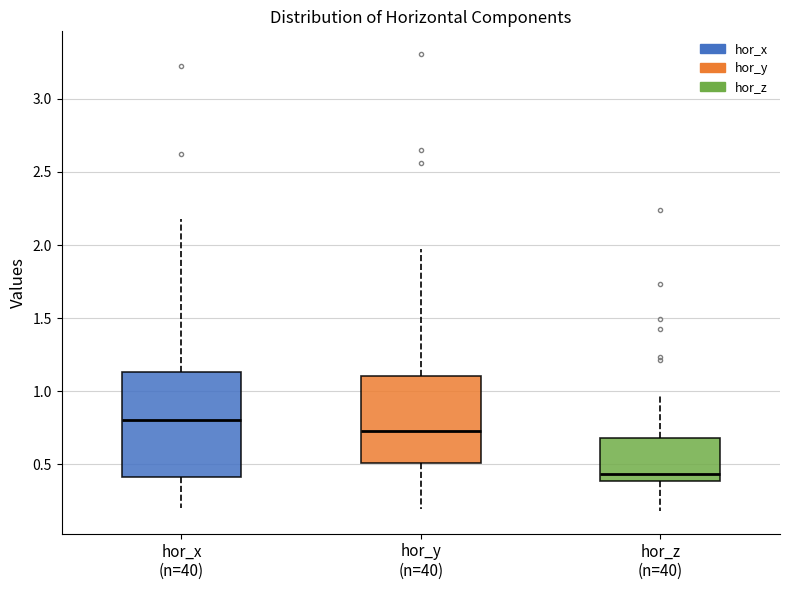

Comparing the boxes themselves (not the whiskers), which one is the tallest?

hor_x (n=40)